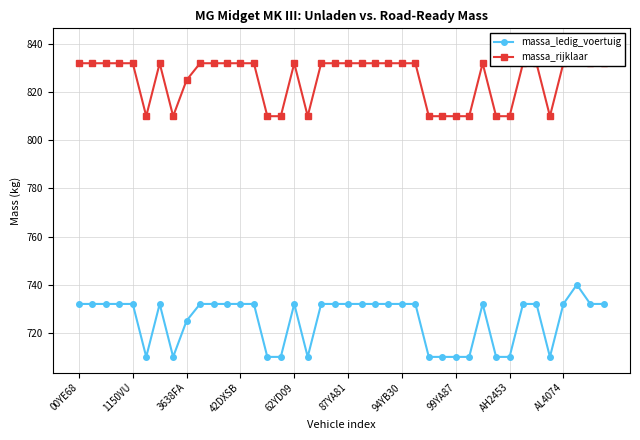

At how many categories does at least one series exceed 721?

40